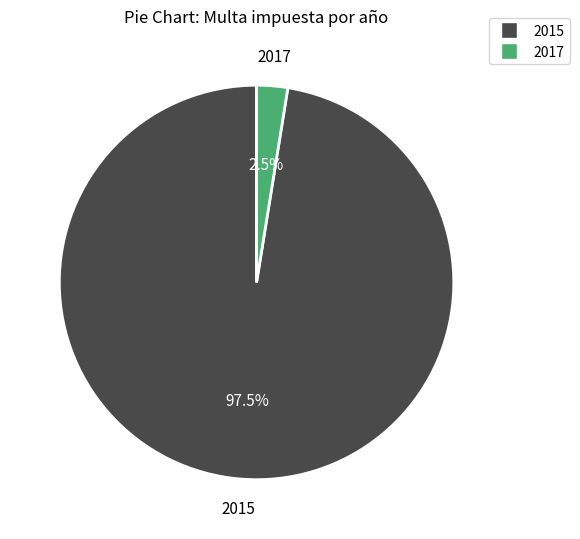

What percentage do 2017 and 2015 together represent?

100.0%